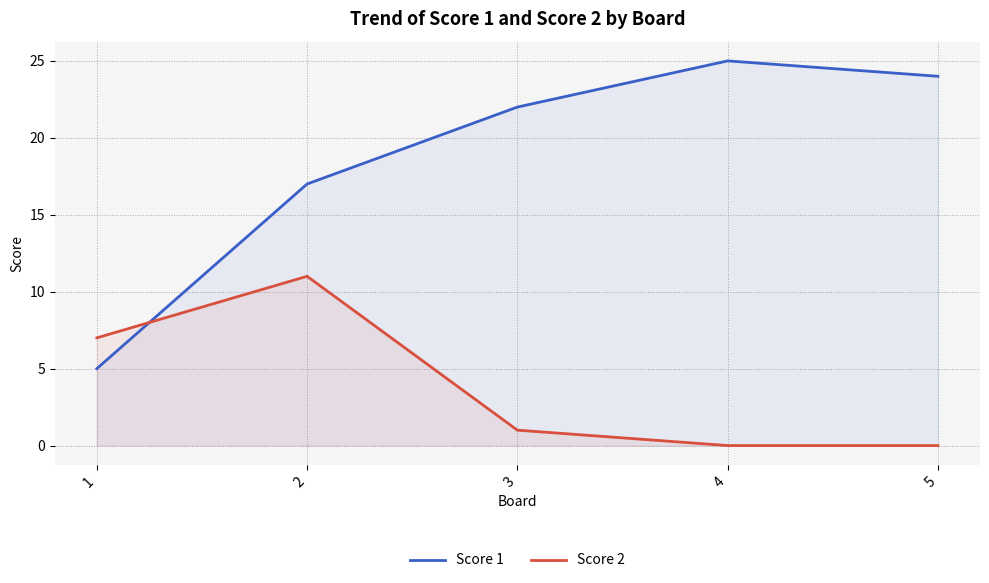

How many lines are shown in the chart?

2